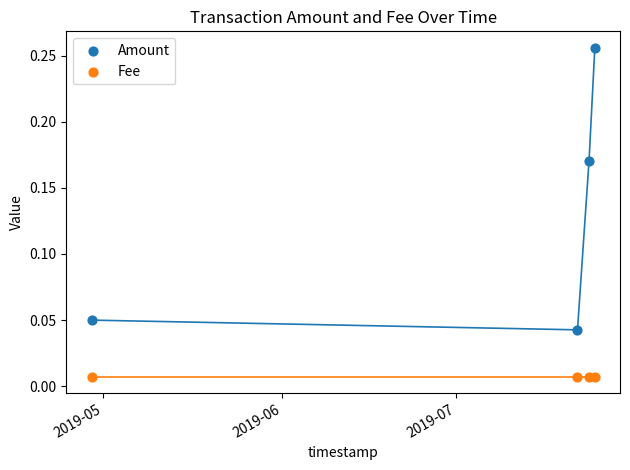

Which series reaches the minimum Y coordinate?

Fee